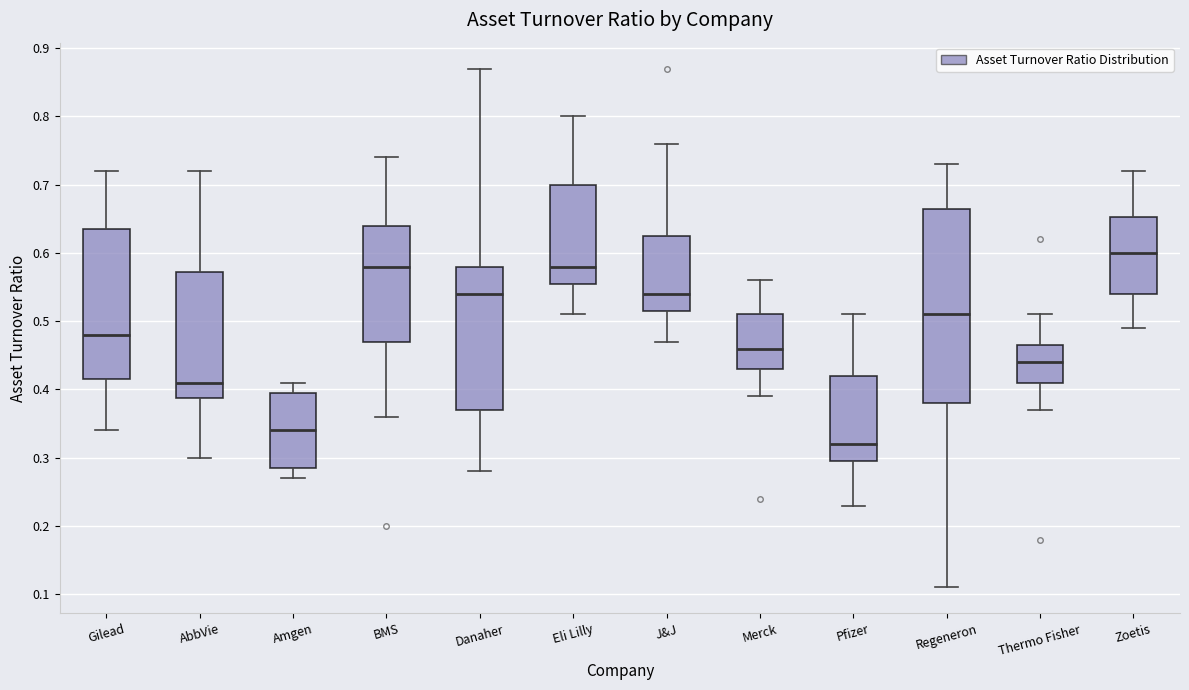

Reading left to right, read every box against the y-axis: the position of its median line, the range the box covers, and the ends of its whiskers. The values are not printed on the chart, so give them approximately, as read against the axis.

Gilead: median 0.48, box 0.42 to 0.64, whiskers 0.34 to 0.72
AbbVie: median 0.41, box 0.39 to 0.57, whiskers 0.30 to 0.72
Amgen: median 0.34, box 0.29 to 0.40, whiskers 0.27 to 0.41
BMS: median 0.58, box 0.47 to 0.64, whiskers 0.36 to 0.74
Danaher: median 0.54, box 0.37 to 0.58, whiskers 0.28 to 0.87
Eli Lilly: median 0.58, box 0.56 to 0.70, whiskers 0.51 to 0.80
J&J: median 0.54, box 0.52 to 0.63, whiskers 0.47 to 0.76
Merck: median 0.46, box 0.43 to 0.51, whiskers 0.39 to 0.56
Pfizer: median 0.32, box 0.30 to 0.42, whiskers 0.23 to 0.51
Regeneron: median 0.51, box 0.38 to 0.67, whiskers 0.11 to 0.73
Thermo Fisher: median 0.44, box 0.41 to 0.47, whiskers 0.37 to 0.51
Zoetis: median 0.60, box 0.54 to 0.65, whiskers 0.49 to 0.72